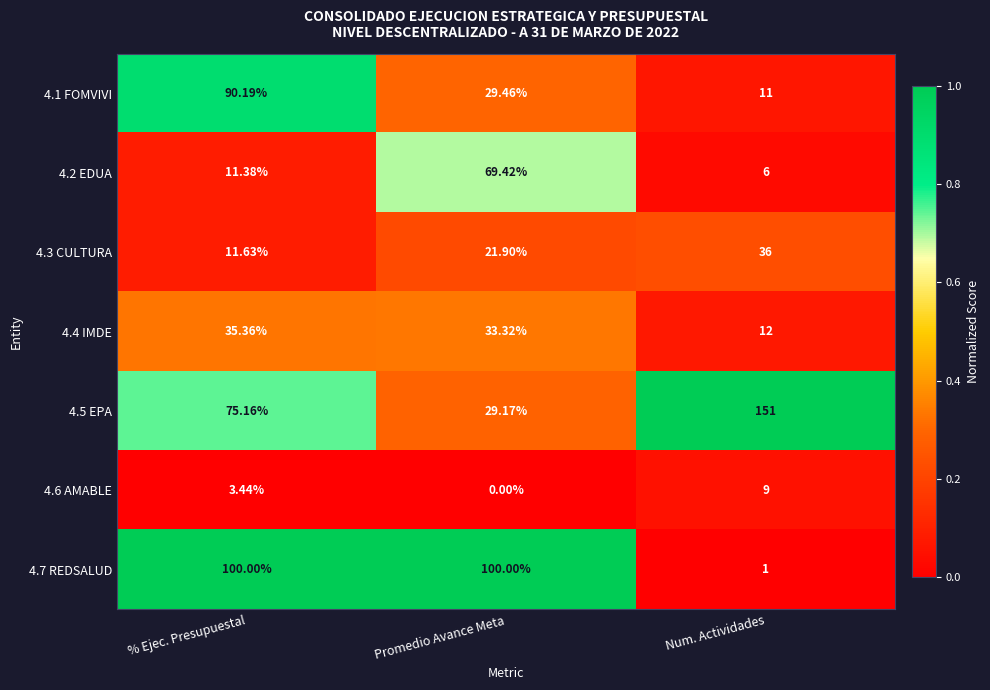

At which label does 4.6 AMABLE reach its peak?

Num. Actividades